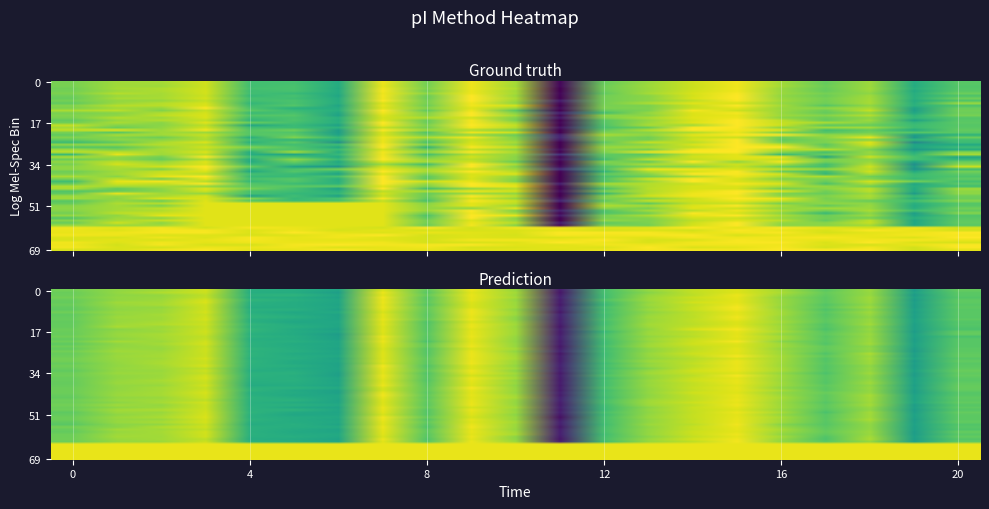

How many distinct data groups are displayed?

2